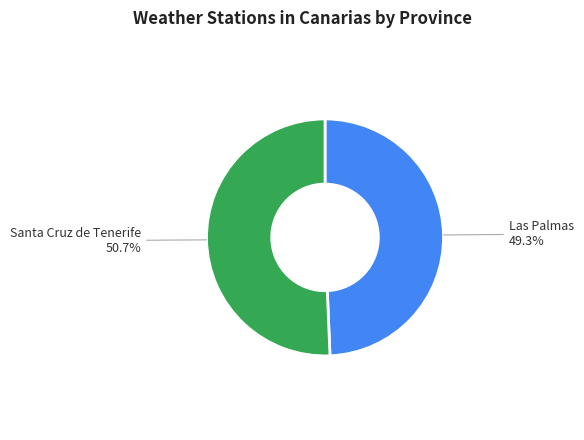

Is there any slice that represents more than half of the pie?

Yes